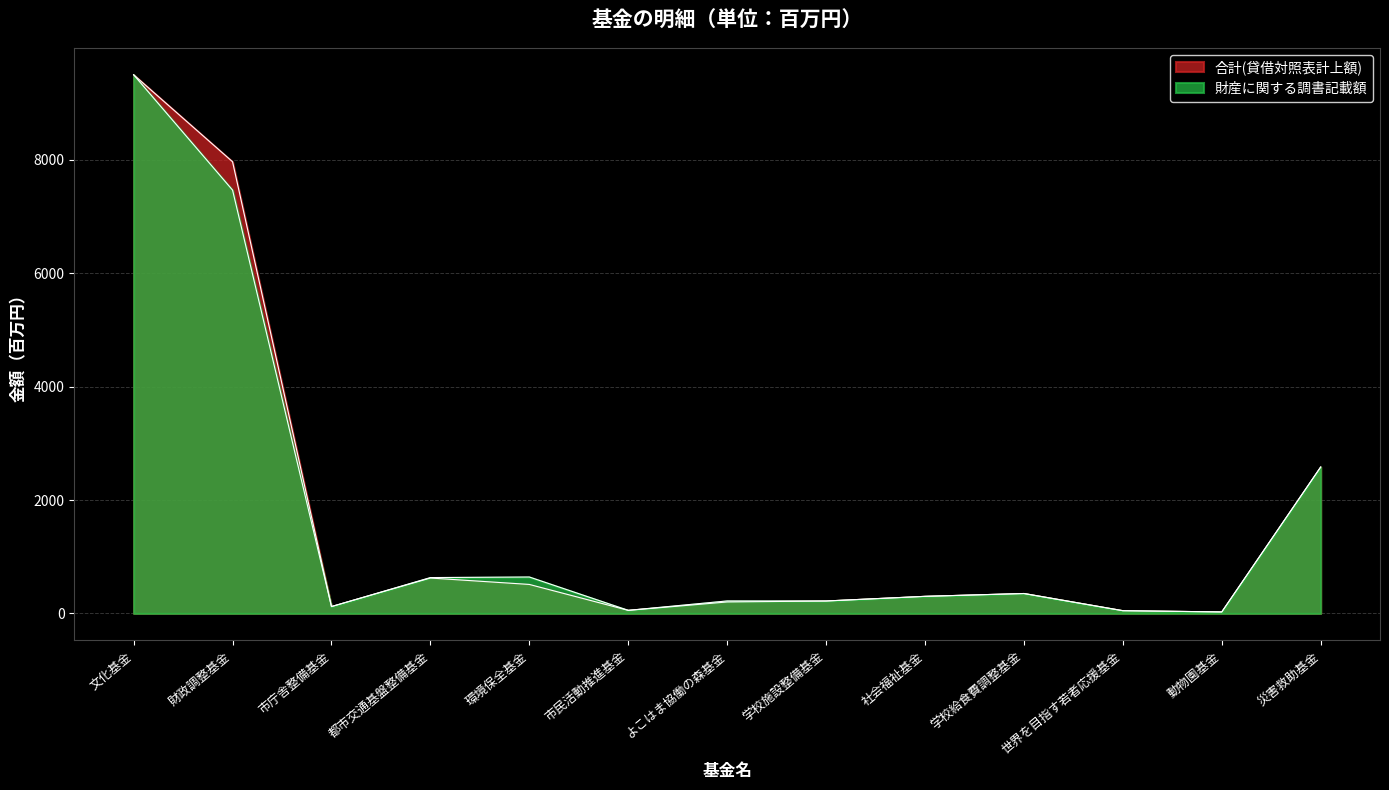

The value of 財産に関する調書記載額 at 市庁舎整備基金 is 55. True or false?

False